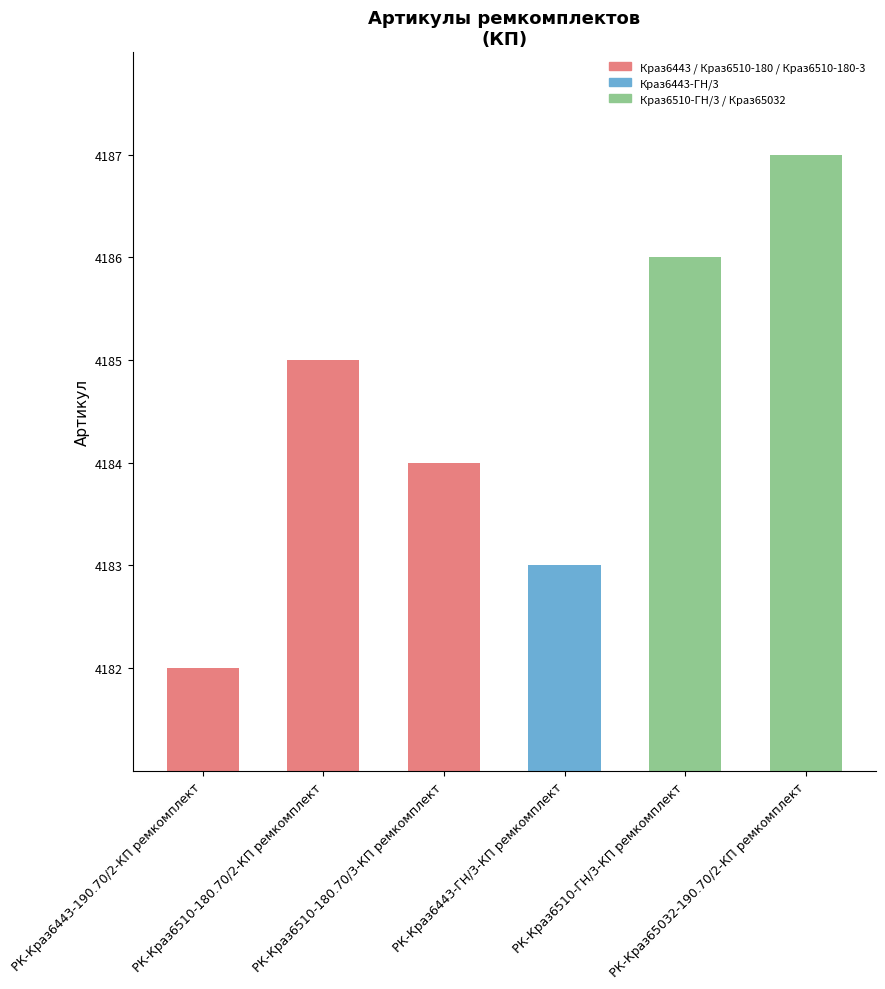

True or false: the data shows 1008 at РК-Краз6443-ГН/3-КП ремкомплект.

False